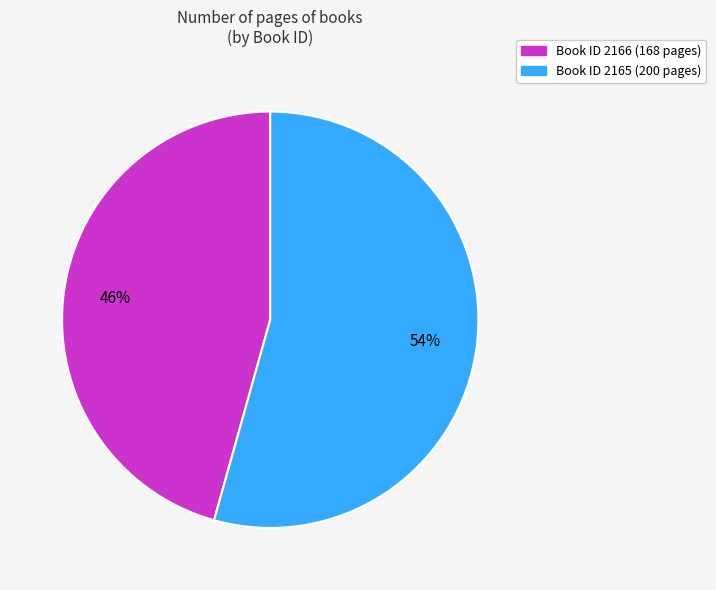

Is there any slice that represents more than half of the pie?

Yes